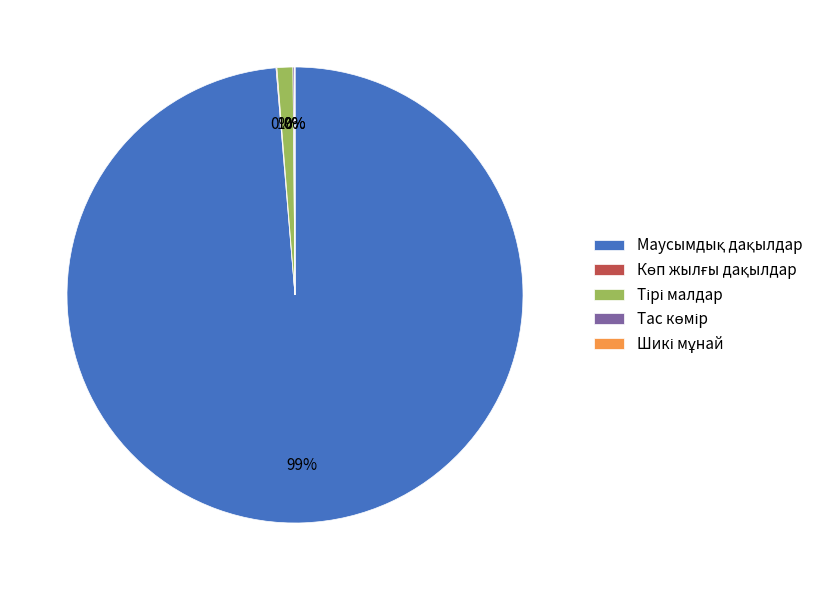

To the nearest percent, what is the average slice percentage?

20%